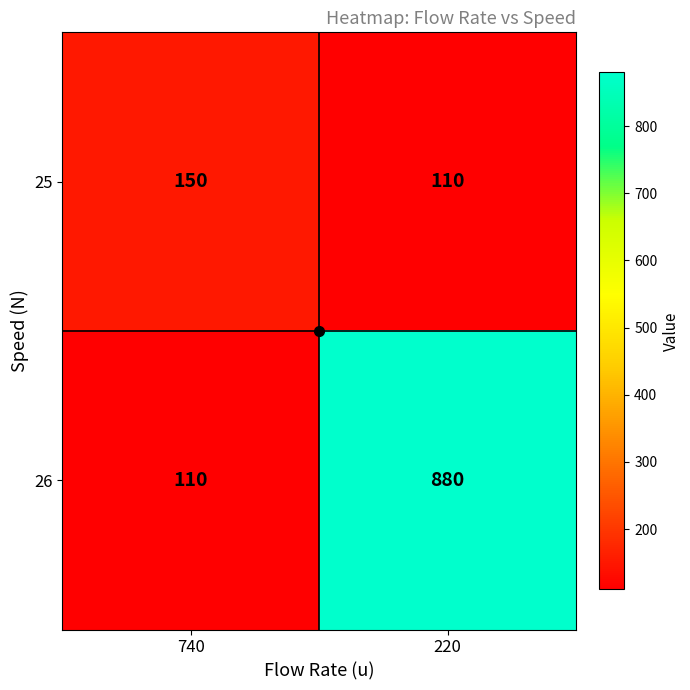

What is the difference between the 26 values at 740 and 220?

770